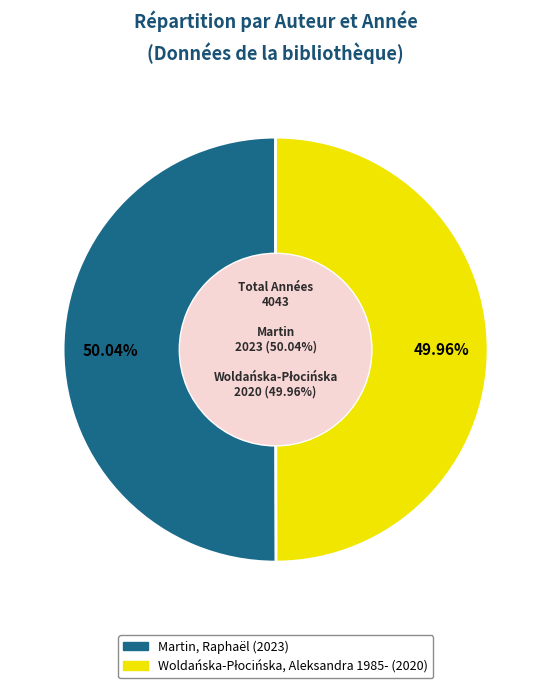

How many segments does this pie chart have?

2